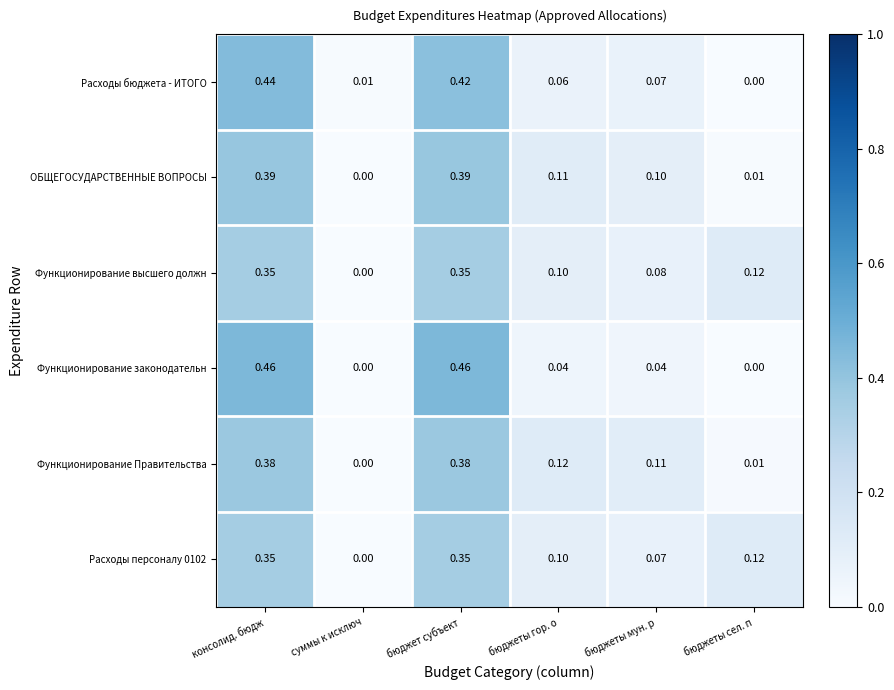

At which category is the sum across all series the highest?

консолид. бюдж